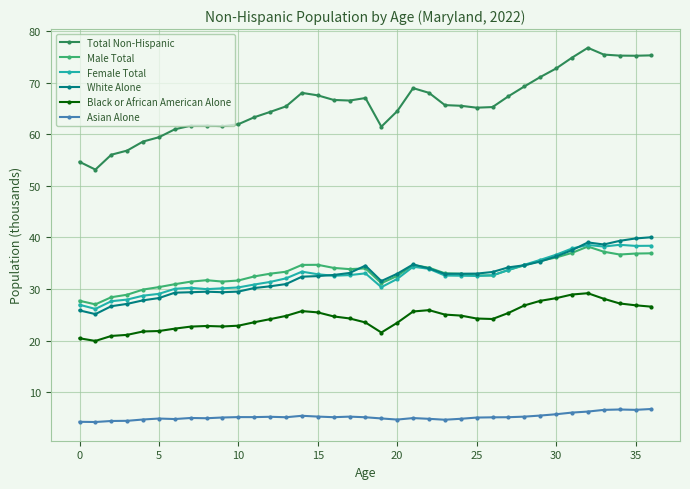

How many lines are shown in the chart?

6